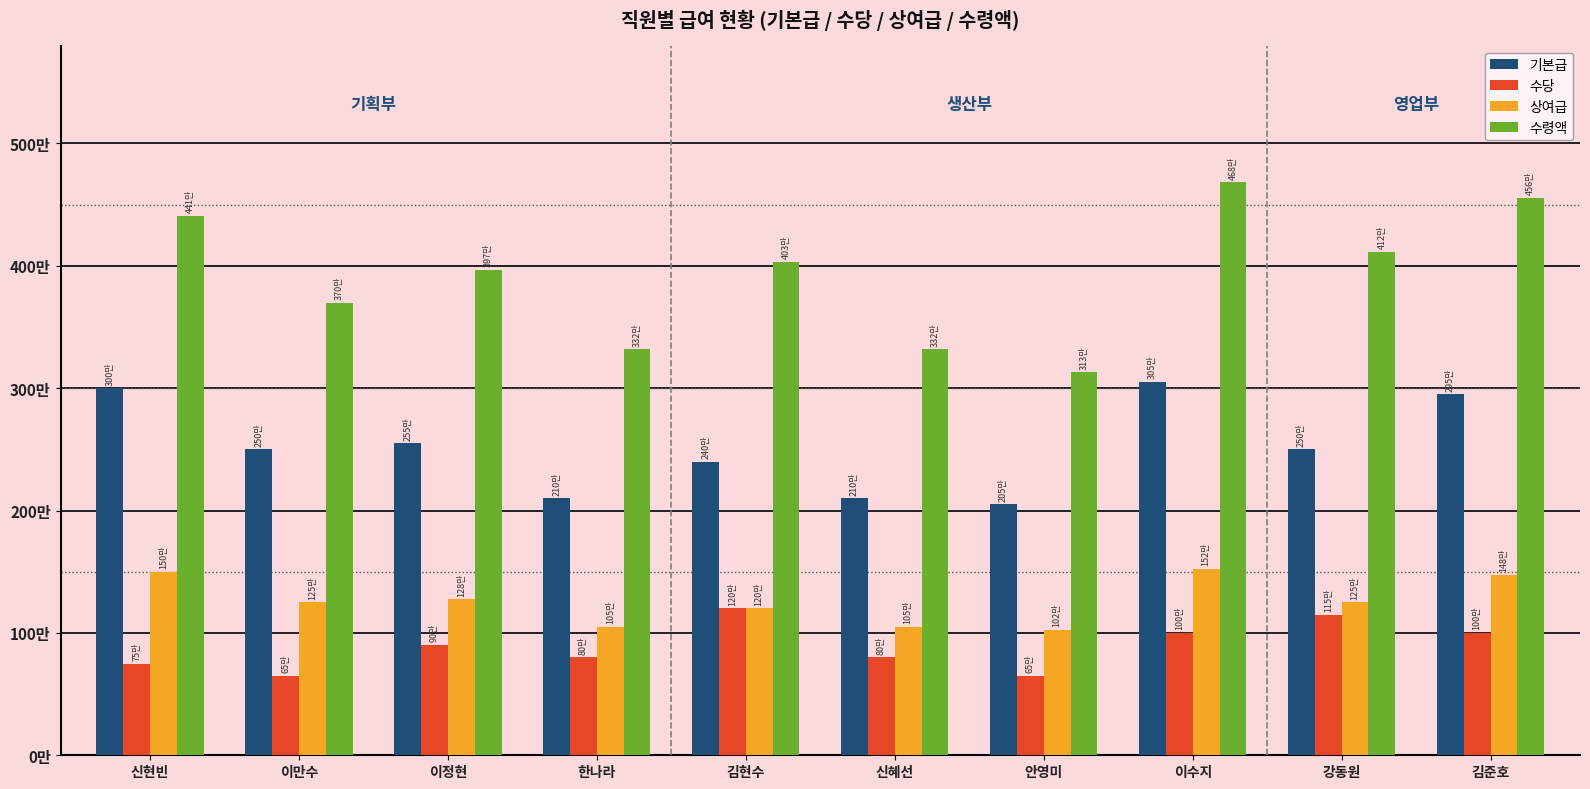

What is the value of the 기본급 bar at the 3rd from the left?

2550000